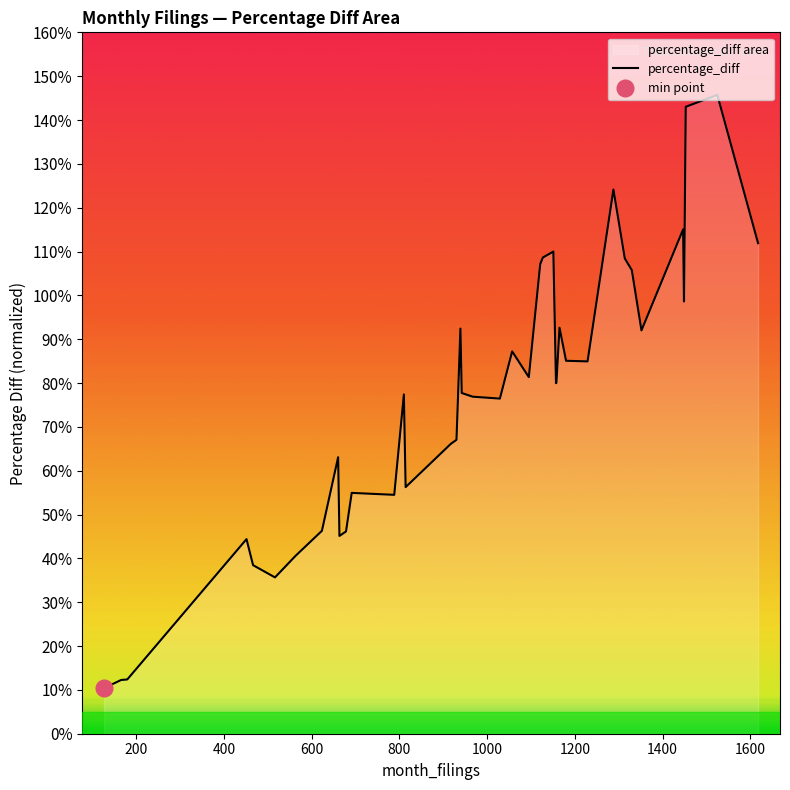

Reading left to right, extract all data points from this chart.

0.1	0.1	0.1	0.4	0.4	0.4	0.4	0.5	0.6	0.5	0.5	0.5	0.5	0.8	0.6	0.7	0.7	0.9	0.8	0.8	0.8	0.9	0.8	1.1	1.1	1.1	0.8	0.8	0.9	0.9	0.8	1.2	1.1	1.1	0.9	1.2	1.0	1.4	1.5	1.1